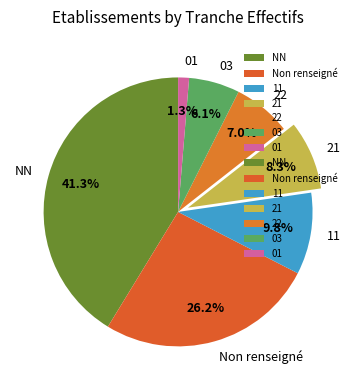

Combined, what portion of the pie is Non renseigné and 11?

36.0%